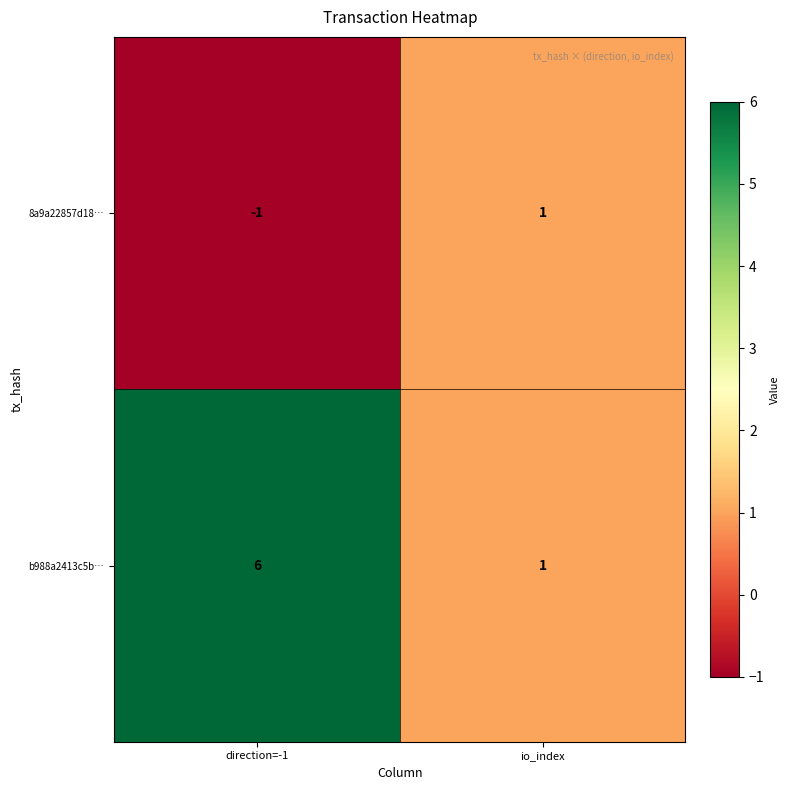

True or false: b988a2413c5b… has a value of 1 at io_index.

True